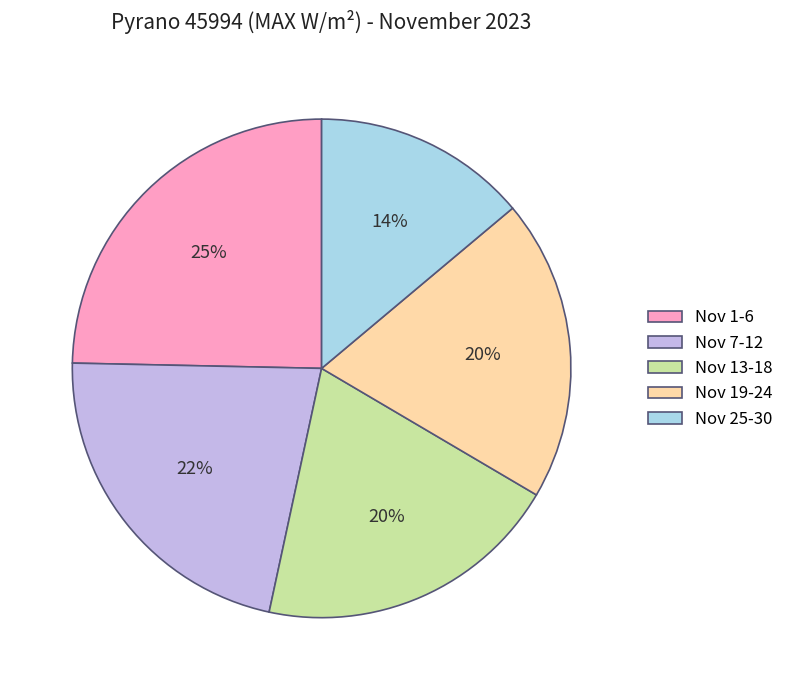

Do Nov 19-24 and Nov 1-6 together represent more than half of the pie?

No